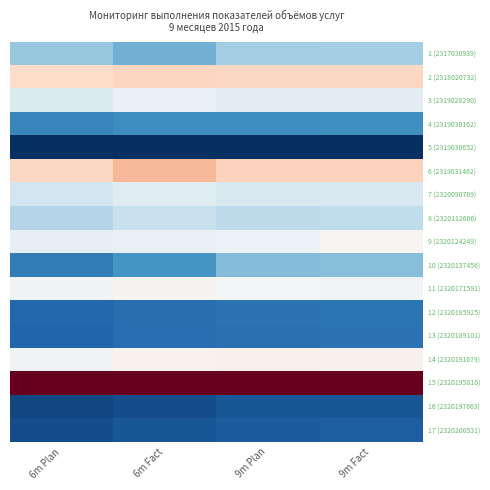

Reading left to right, what are all the values shown in this chart?

1 (2317030939): 6m Plan=0.3	6m Fact=0.3	9m Plan=0.3	9m Fact=0.3
2 (2318020732): 6m Plan=0.6	6m Fact=0.6	9m Plan=0.6	9m Fact=0.6
3 (2319028290): 6m Plan=0.4	6m Fact=0.5	9m Plan=0.4	9m Fact=0.4
4 (2319030162): 6m Plan=0.2	6m Fact=0.2	9m Plan=0.2	9m Fact=0.2
5 (2319030652): 6m Plan=0.0	6m Fact=0.0	9m Plan=0.0	9m Fact=0.0
6 (2319031462): 6m Plan=0.6	6m Fact=0.7	9m Plan=0.6	9m Fact=0.6
7 (2320090769): 6m Plan=0.4	6m Fact=0.4	9m Plan=0.4	9m Fact=0.4
8 (2320112606): 6m Plan=0.4	6m Fact=0.4	9m Plan=0.4	9m Fact=0.4
9 (2320124249): 6m Plan=0.5	6m Fact=0.5	9m Plan=0.5	9m Fact=0.5
10 (2320137456): 6m Plan=0.1	6m Fact=0.2	9m Plan=0.3	9m Fact=0.3
11 (2320171591): 6m Plan=0.5	6m Fact=0.5	9m Plan=0.5	9m Fact=0.5
12 (2320185925): 6m Plan=0.1	6m Fact=0.1	9m Plan=0.1	9m Fact=0.1
13 (2320189101): 6m Plan=0.1	6m Fact=0.1	9m Plan=0.1	9m Fact=0.1
14 (2320191679): 6m Plan=0.5	6m Fact=0.5	9m Plan=0.5	9m Fact=0.5
15 (2320195810): 6m Plan=1.0	6m Fact=1.0	9m Plan=1.0	9m Fact=1.0
16 (2320197663): 6m Plan=0.0	6m Fact=0.1	9m Plan=0.1	9m Fact=0.1
17 (2320200531): 6m Plan=0.1	6m Fact=0.1	9m Plan=0.1	9m Fact=0.1